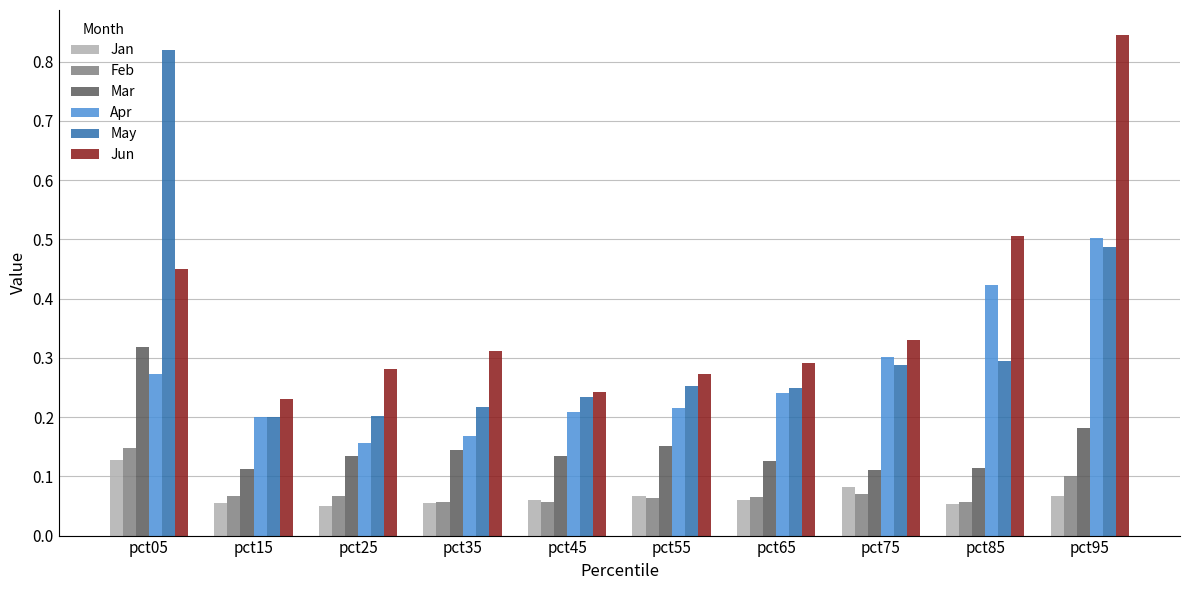

Which category has the highest value in the Jun series?

pct95